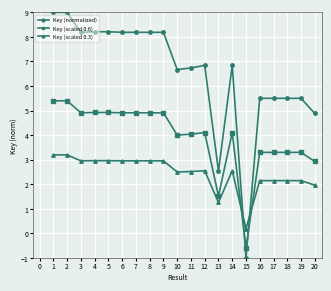

How many intersections are there between Key (normalized) and Key (scaled 0.3)?

2